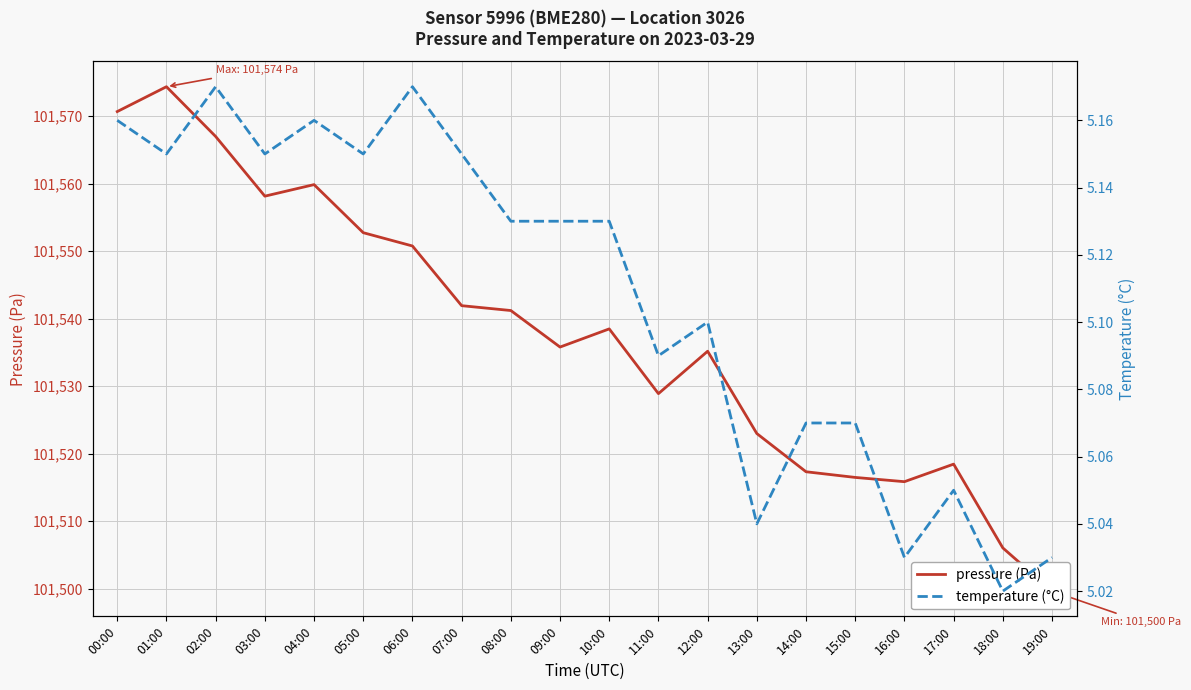

What is the label of the 5th point from the left?

04:00